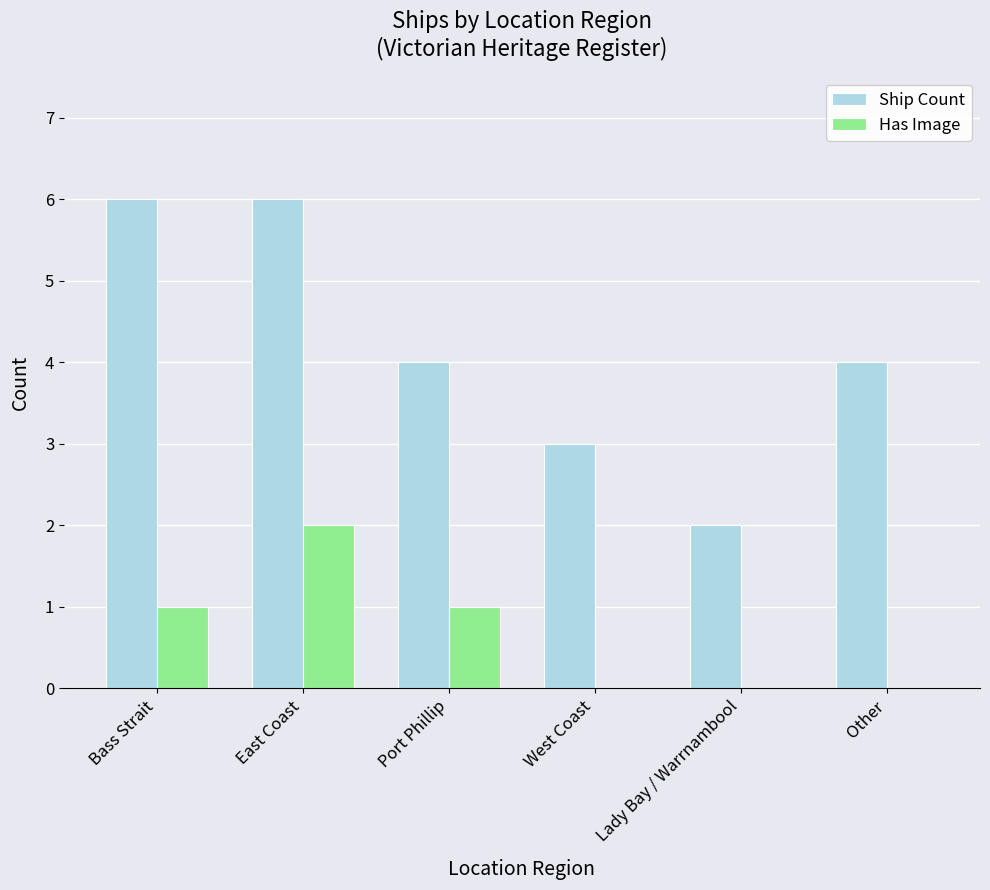

What is the sum of all Has Image values?

4